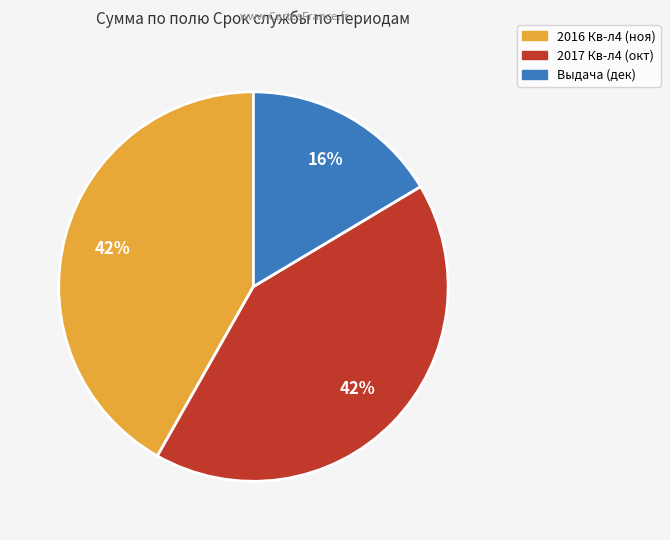

To the nearest percent, what percentage of the pie is 2016 Кв-л4 (ноя)?

42%